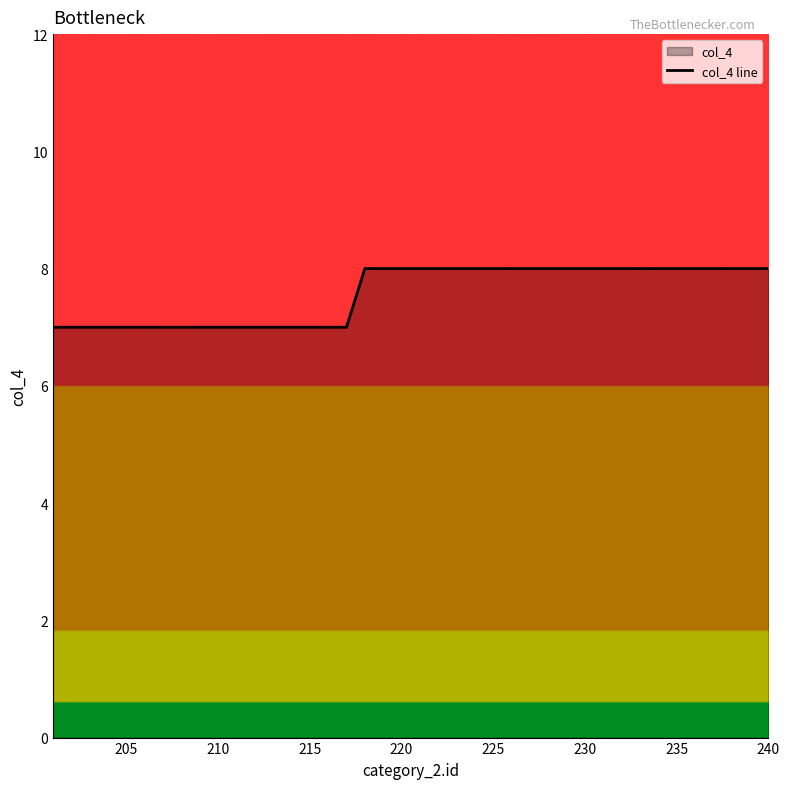

How many distinct data groups are displayed?

1